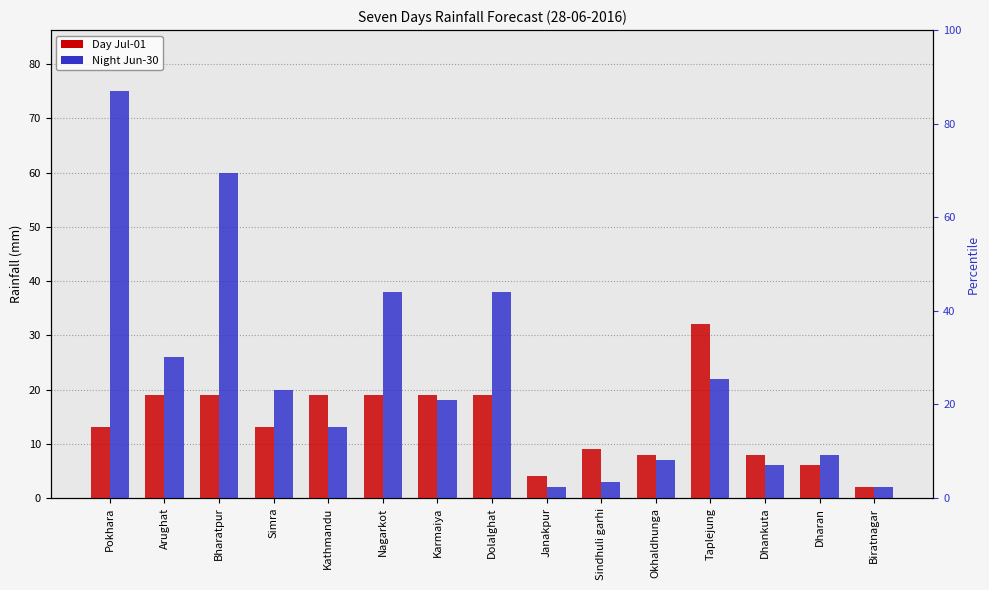

List the series in order of their overall mean, highest first.

Night Jun-30, Day Jul-01